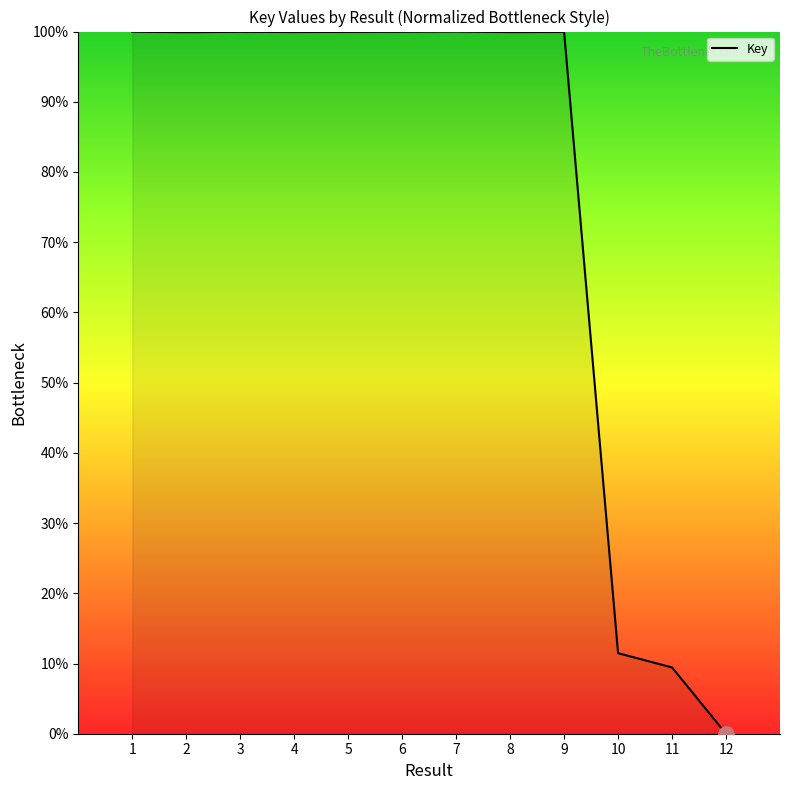

Approximately how many times larger is the value at 5 compared to 1?

1.0